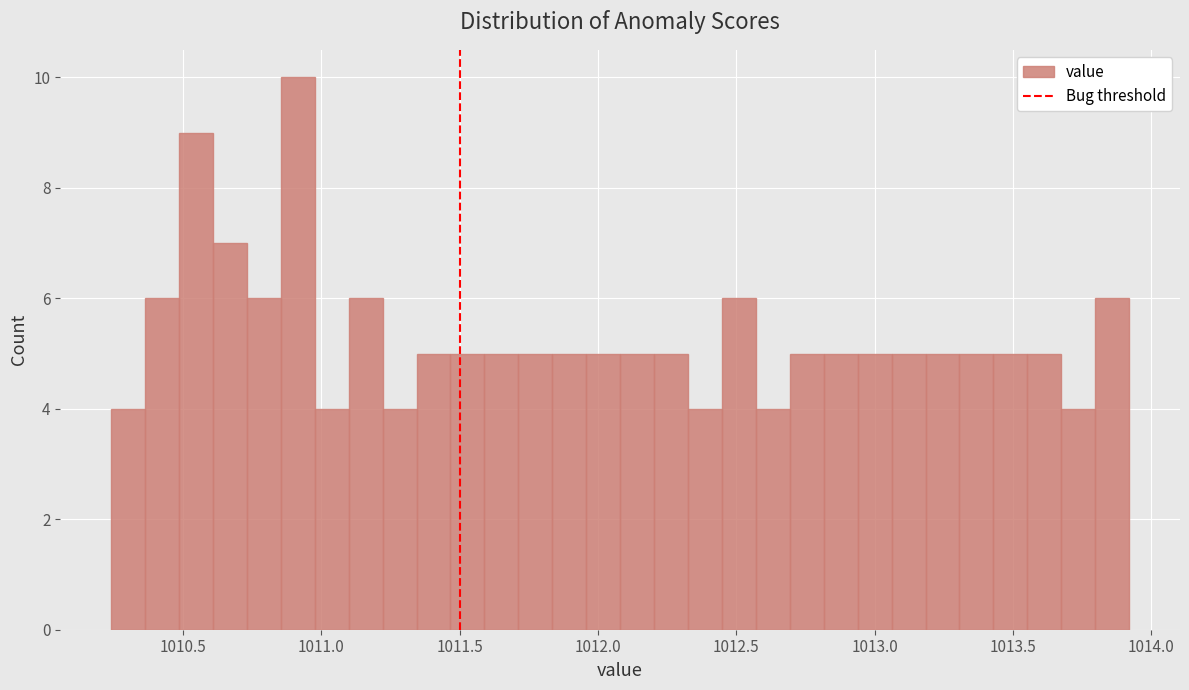

Around what value on the x-axis is the tallest bar? Give the approximate position of its centre, as read against the axis.

1010.90